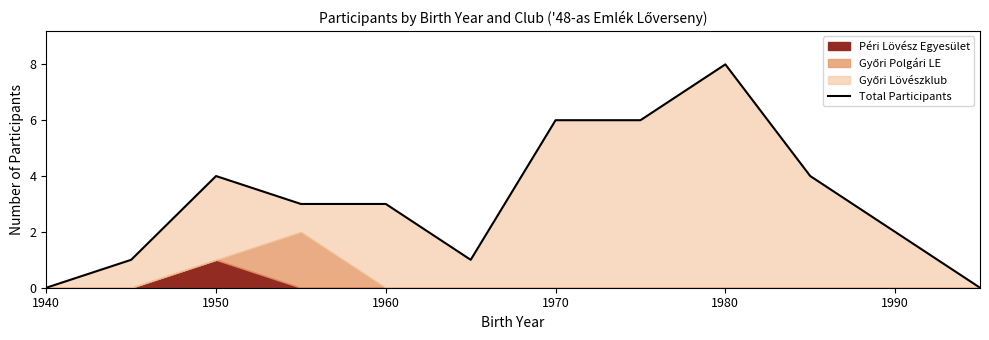

Reading left to right, what are all the values shown in this chart?

0	1	4	3	3	1	6	6	8	4	2	0